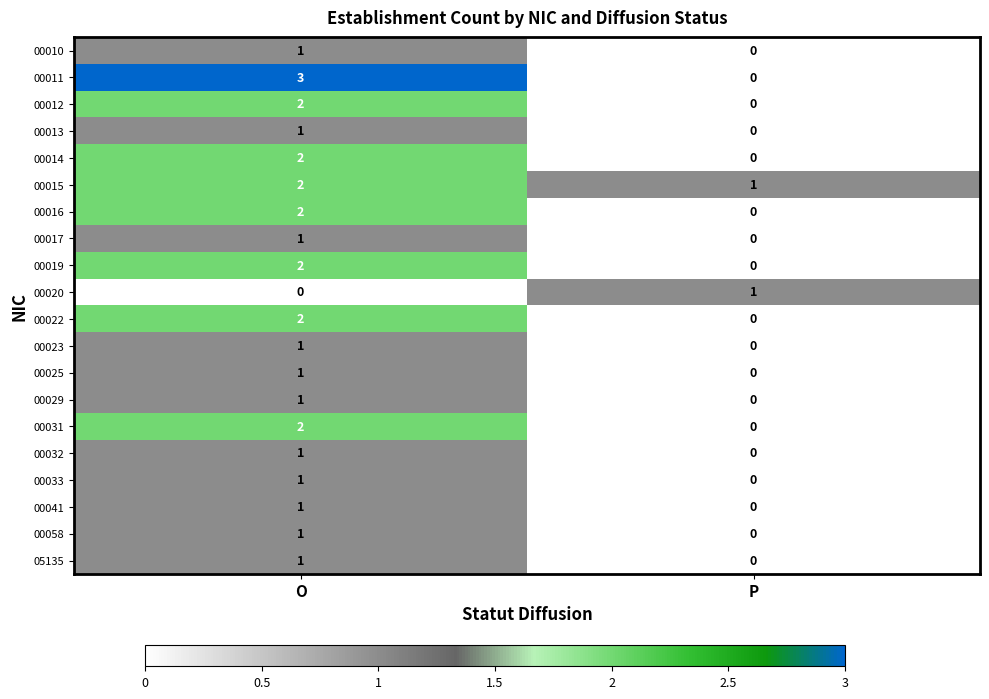

What is the spread (max minus min) of values at P?

1